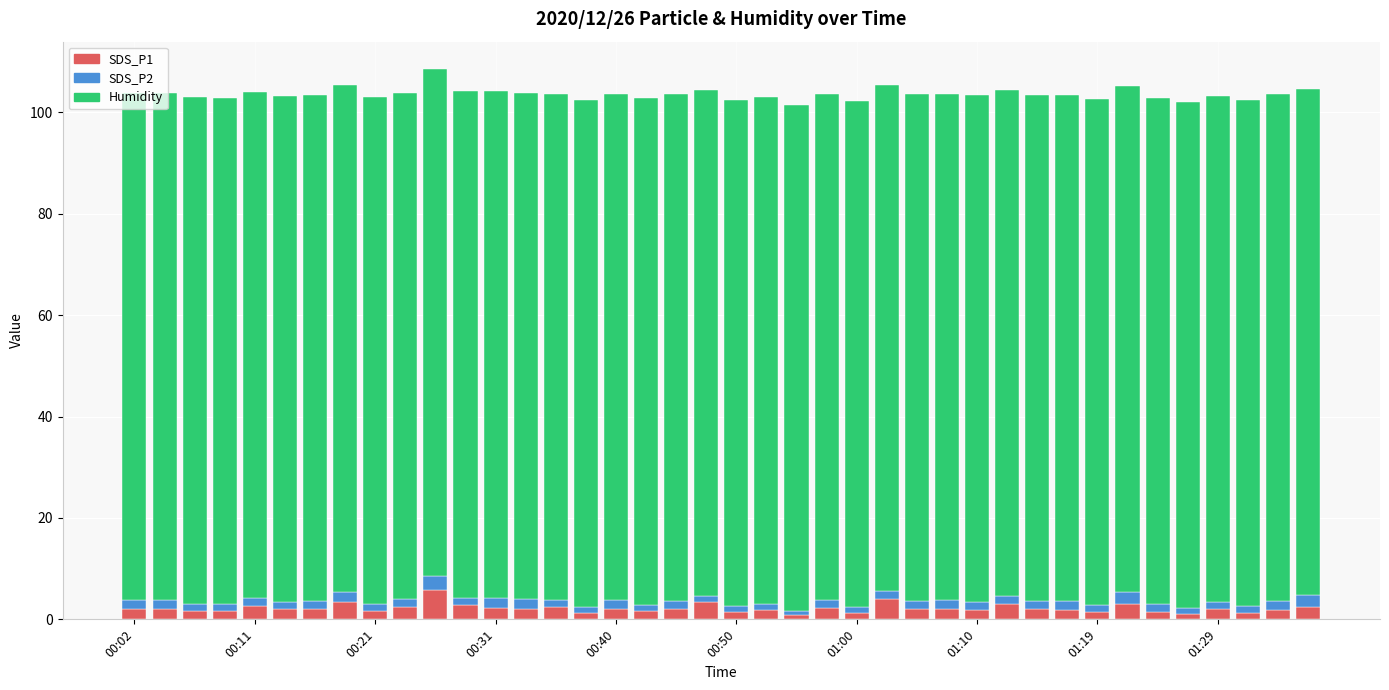

What is the maximum value for SDS_P1?

5.9